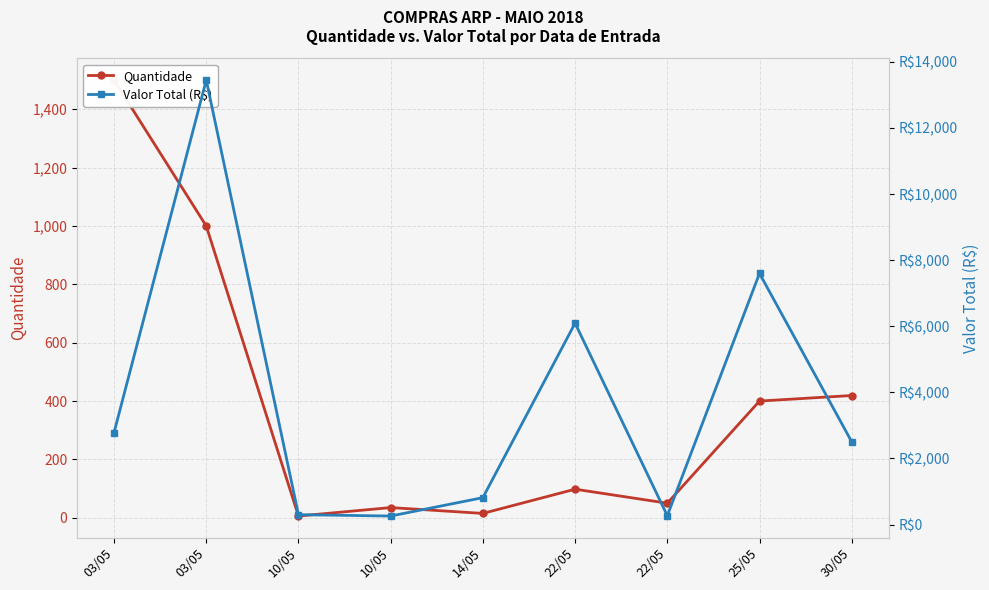

Where does the Quantidade series first go above 98?

03/05